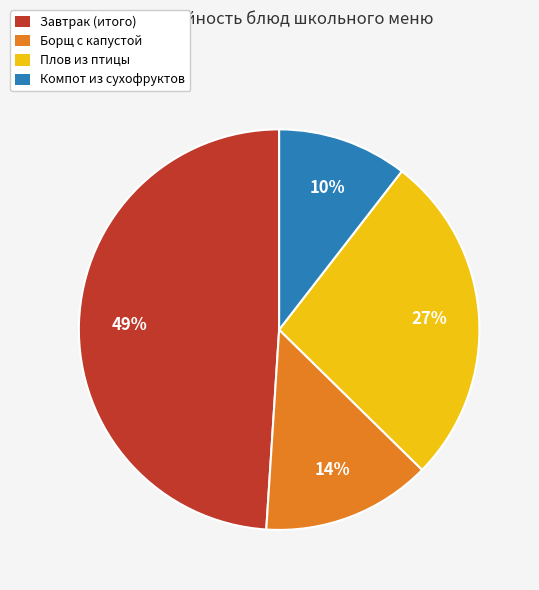

Is it true that Борщ с капустой is 26% of the pie?

False